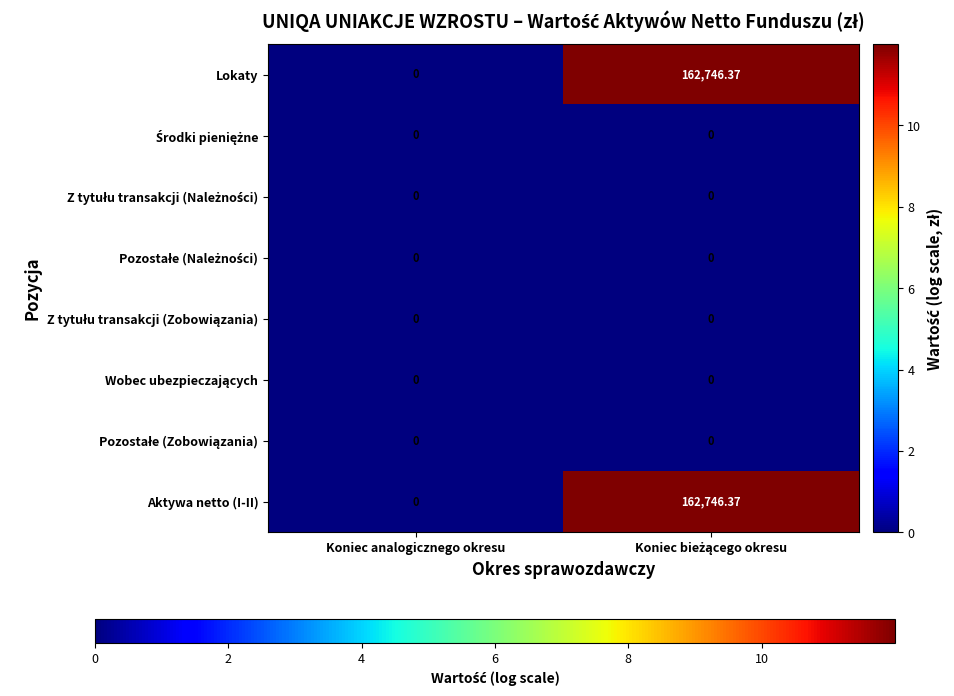

At which label is Aktywa netto (I-II) closest to 81373?

Koniec analogicznego okresu